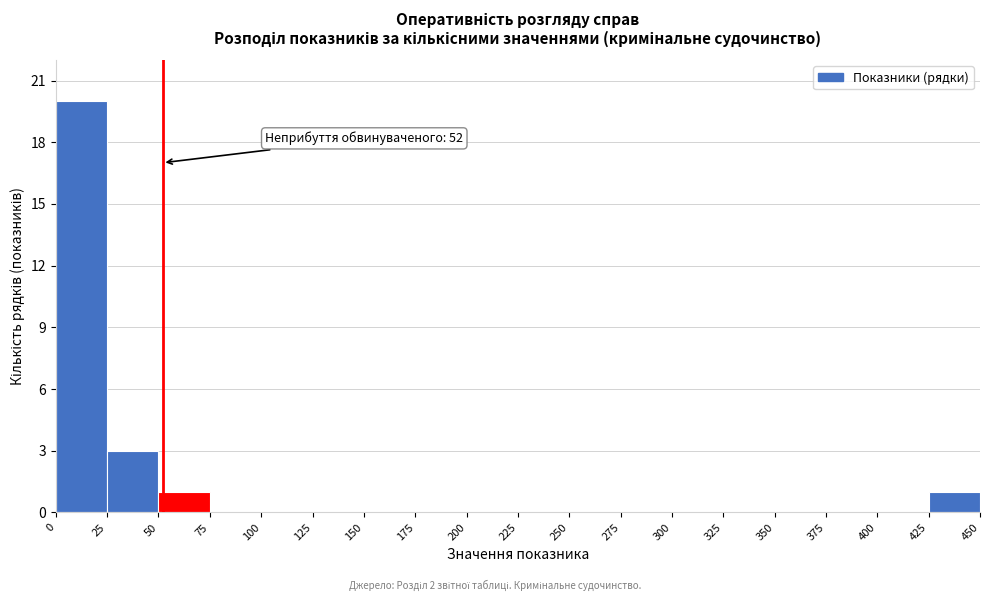

Over which range of the x-axis is the bar tallest?

0 to 25